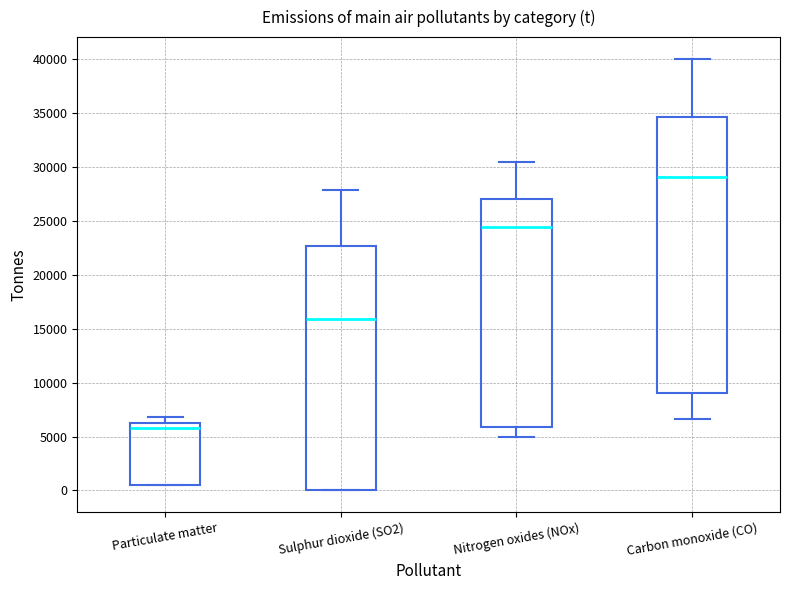

Which box has the lowest median line?

Particulate matter